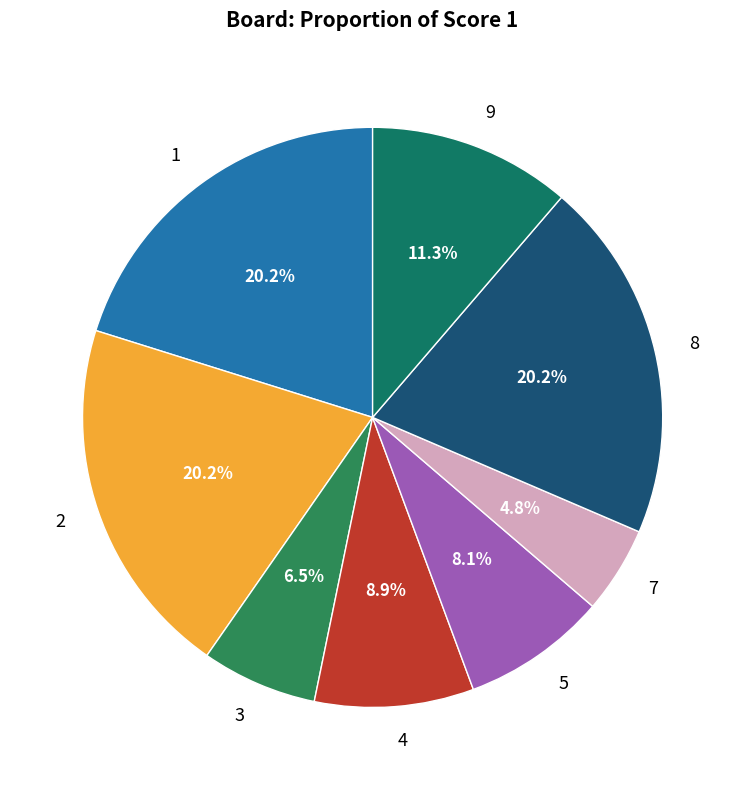

How many segments does this pie chart have?

8